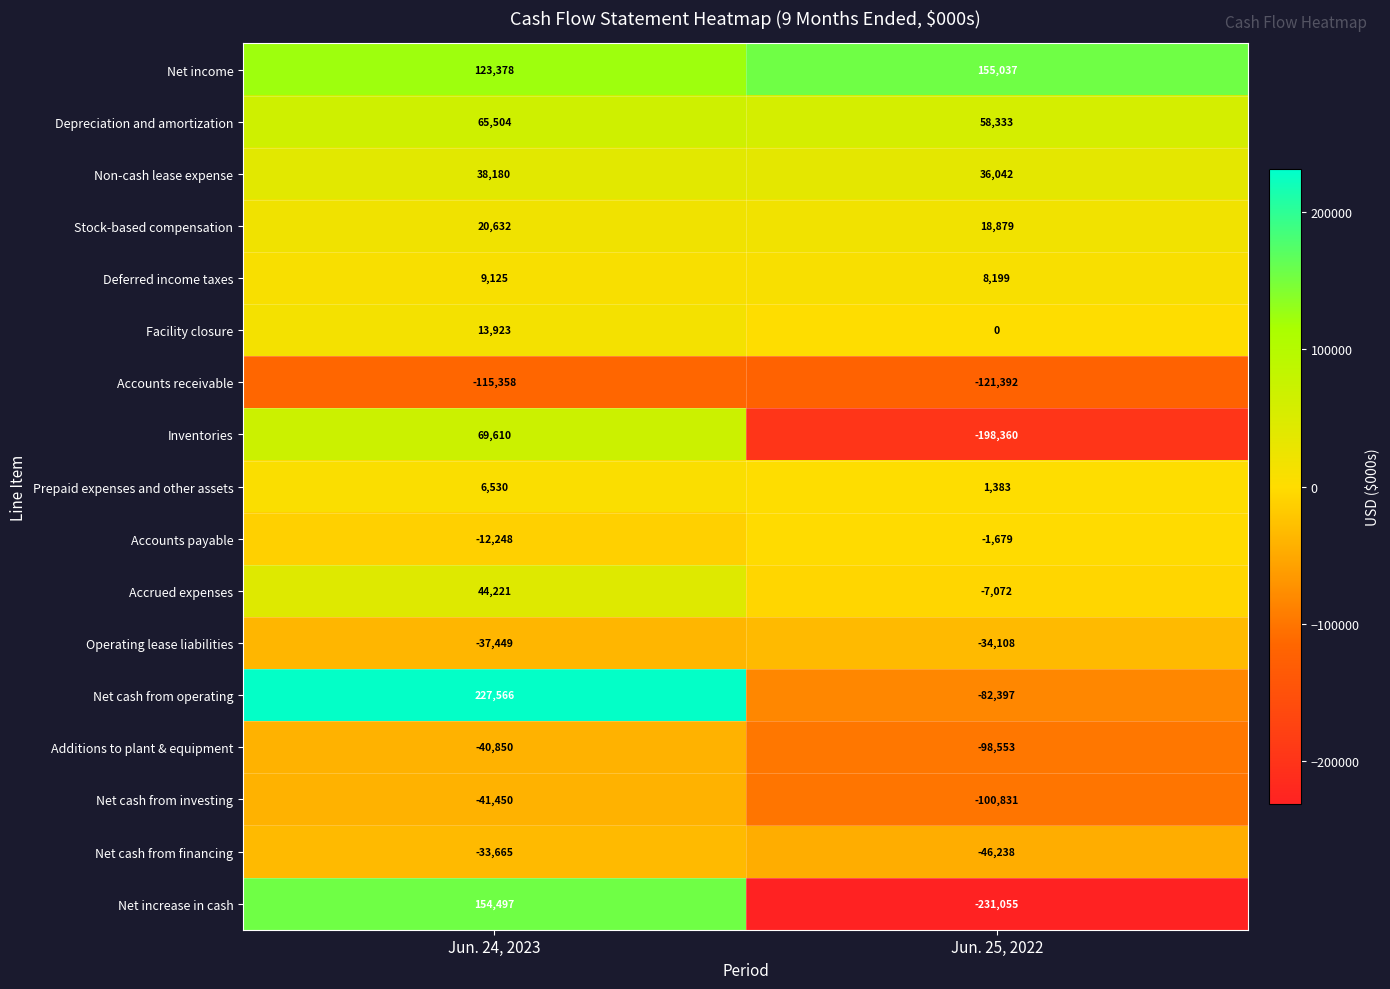

The value of Accounts receivable at Jun. 25, 2022 is -121392. True or false?

True